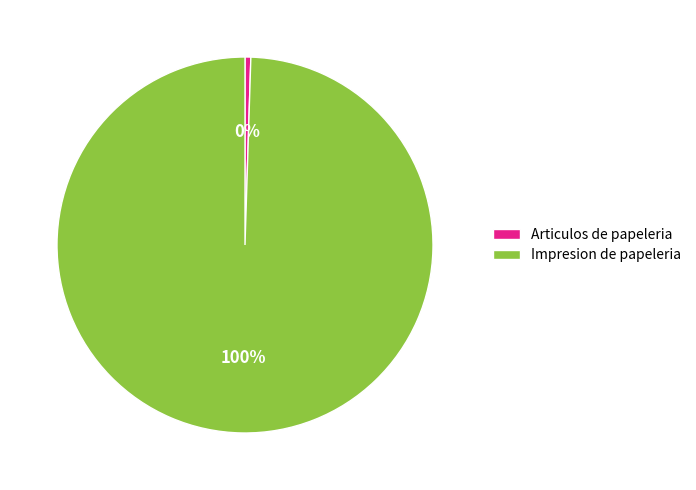

To the nearest percent, what is the combined percentage of Articulos de papeleria and Impresion de papeleria?

100%